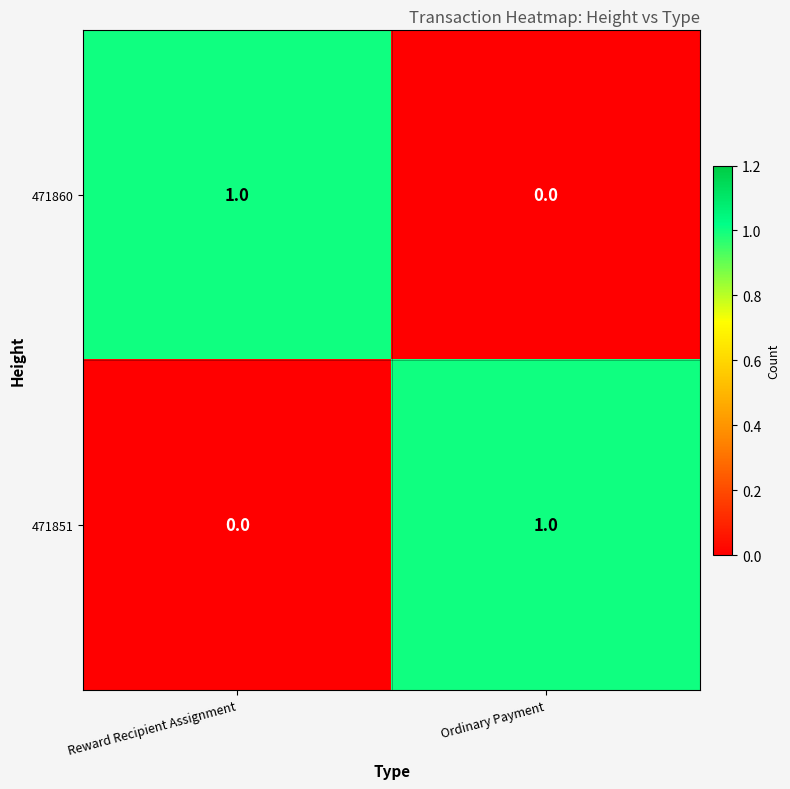

At which label is 471860 closest to 0?

Ordinary Payment